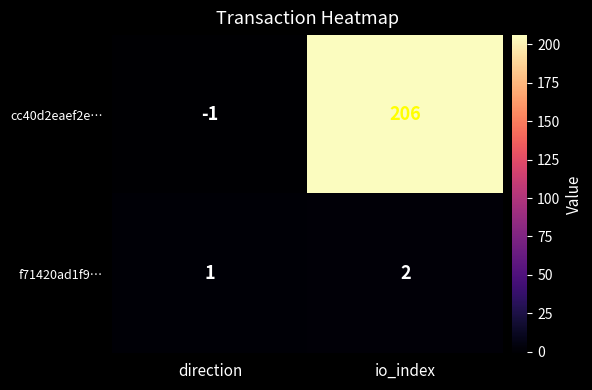

Is it true that cc40d2eaef2e… equals 75 at io_index?

False